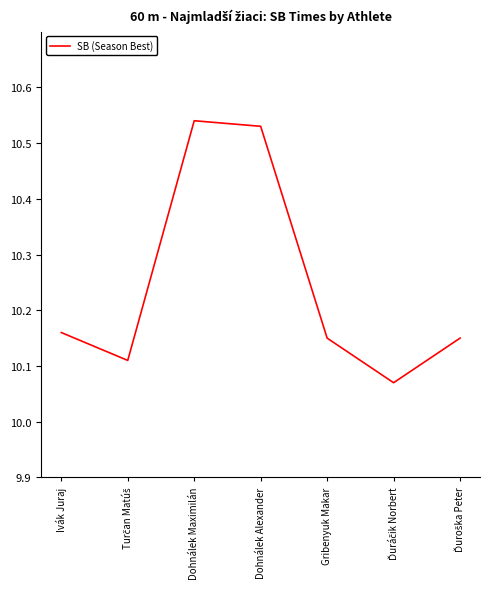

What position from the left is Dohnálek Maximilán?

3